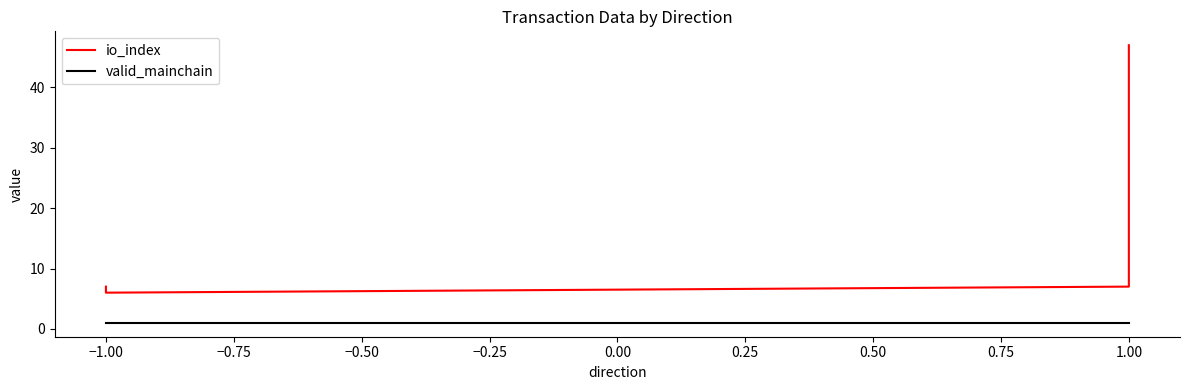

How many series are shown in this chart?

2